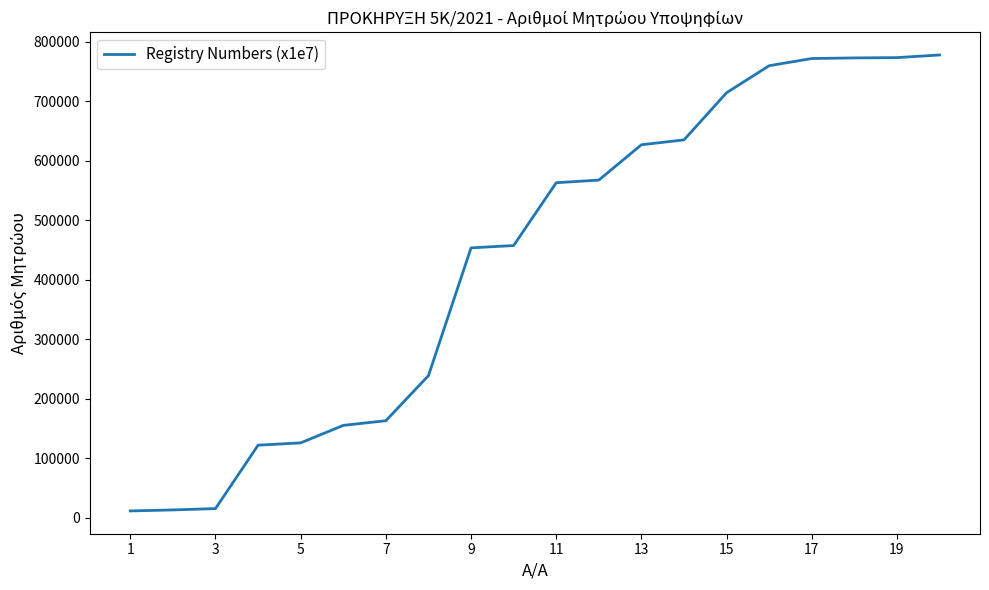

What is the greatest value displayed?

777739